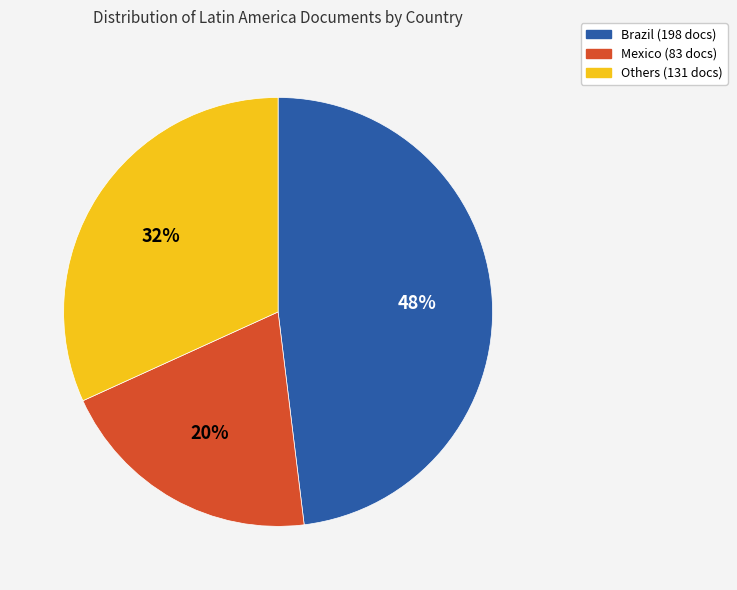

To the nearest percent, what is the average slice percentage?

33%